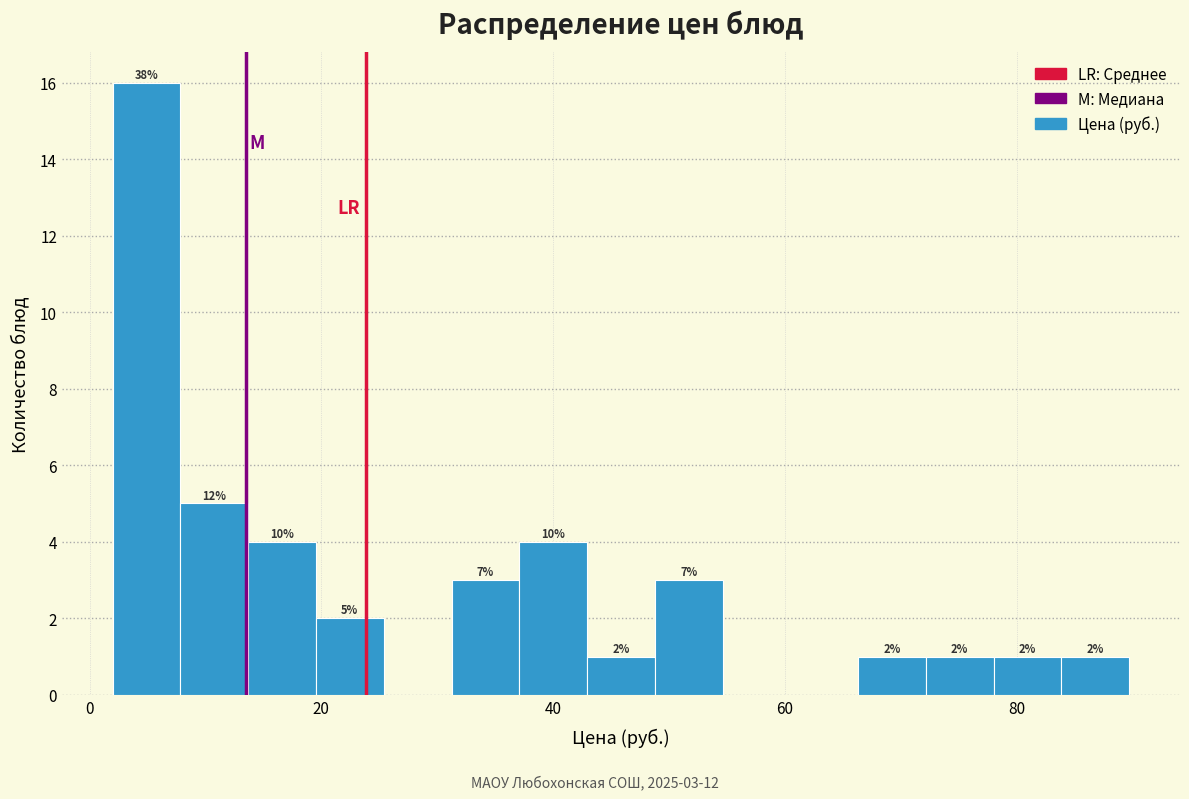

Around what value on the x-axis is the tallest bar? Give the approximate position of its centre, as read against the axis.

4